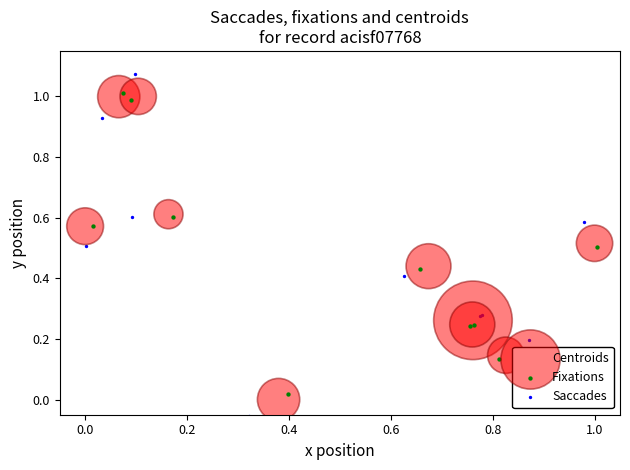

Which series has the largest Y range (max minus min)?

Saccades